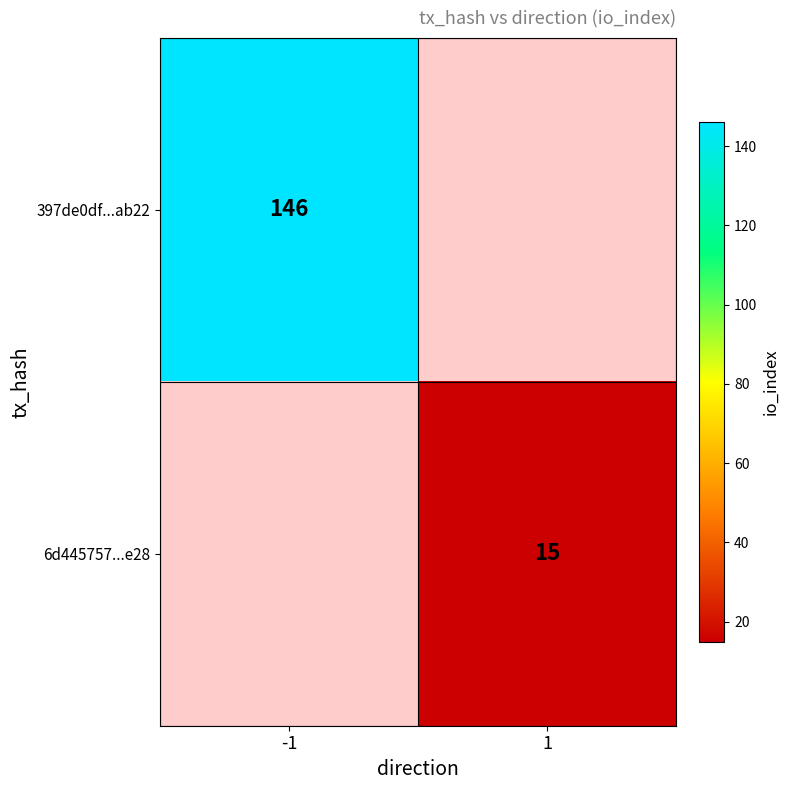

The value of 397de0df...ab22 at -1 is 212. True or false?

False